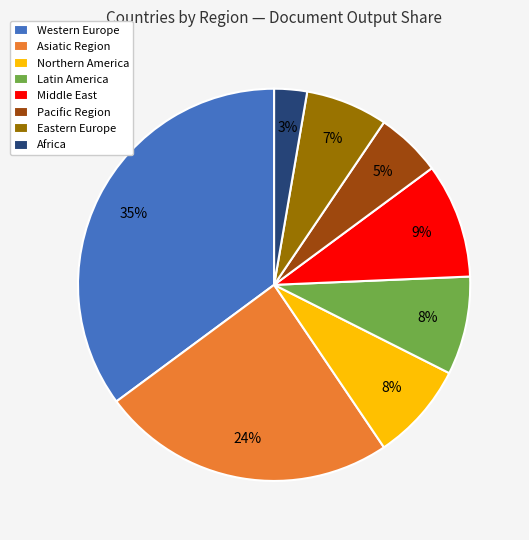

What percentage is the Africa slice, to the nearest percent?

3%